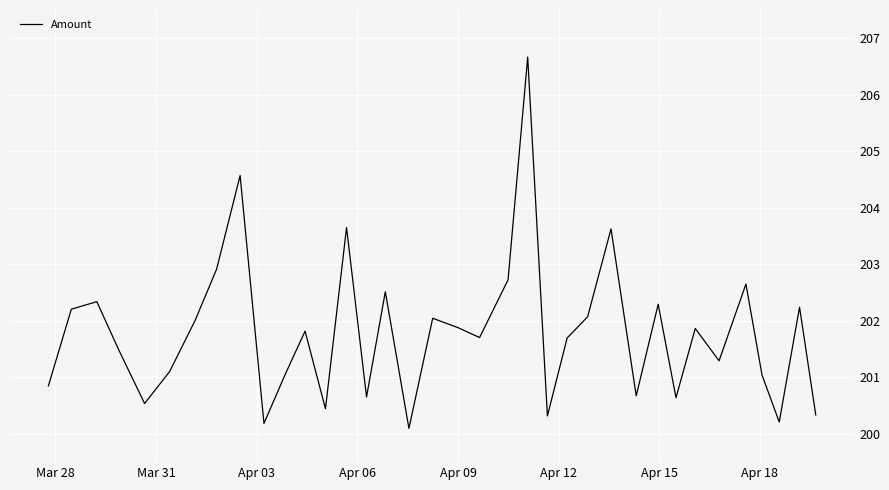

What is the difference between the maximum and minimum values?

6.6